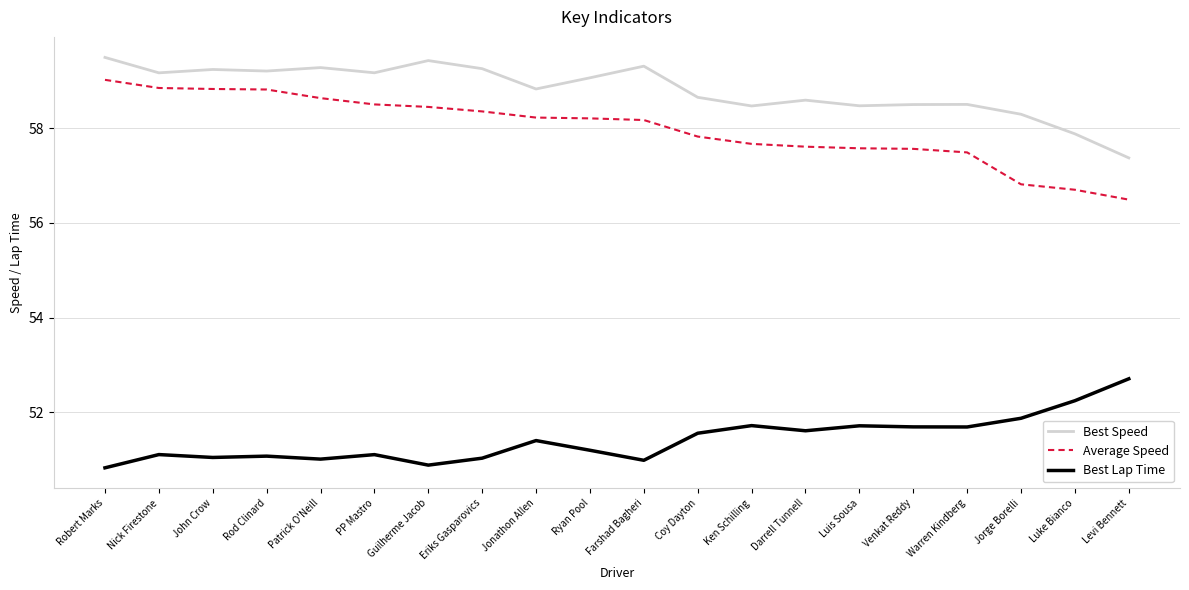

Count the number of data series in this chart.

3